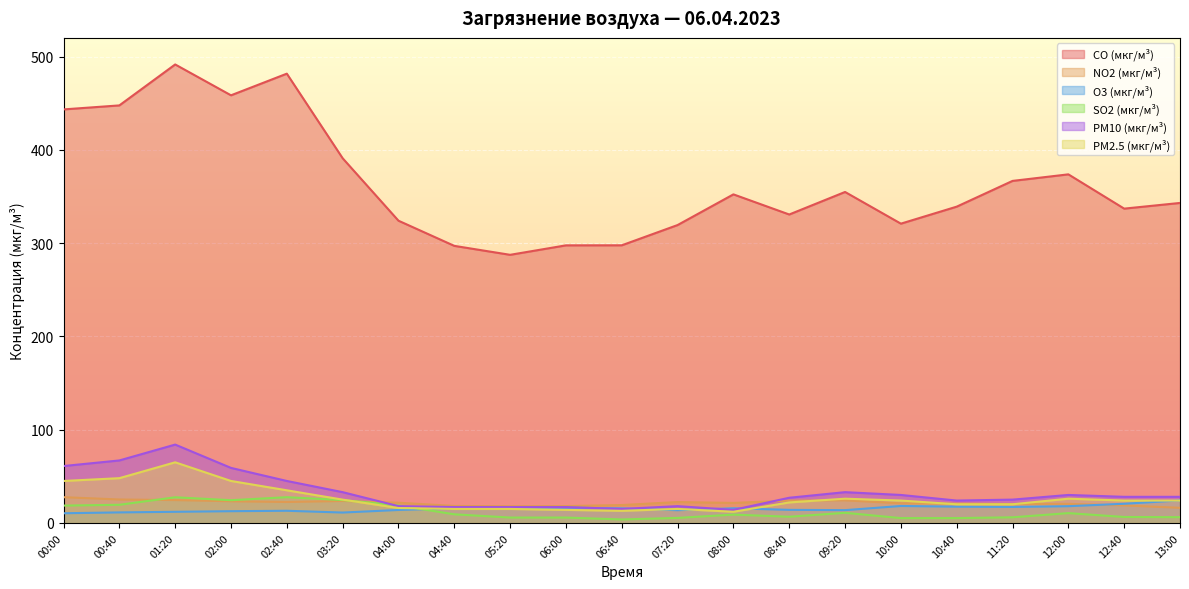

What is the difference between the highest and lowest values at 13:00?

336.9